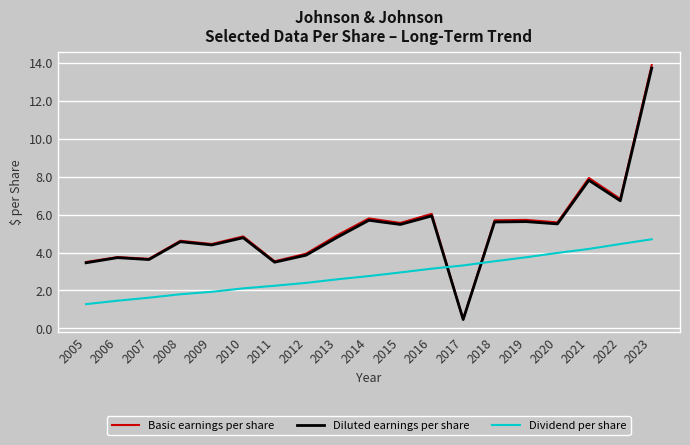

True or false: Basic earnings per share and Dividend per share cross at least once.

True